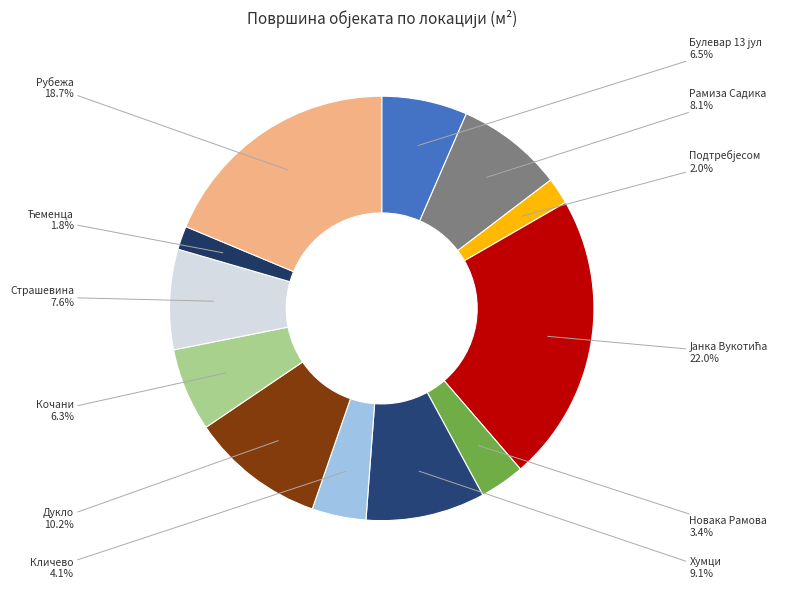

Count the number of slices in the pie.

12